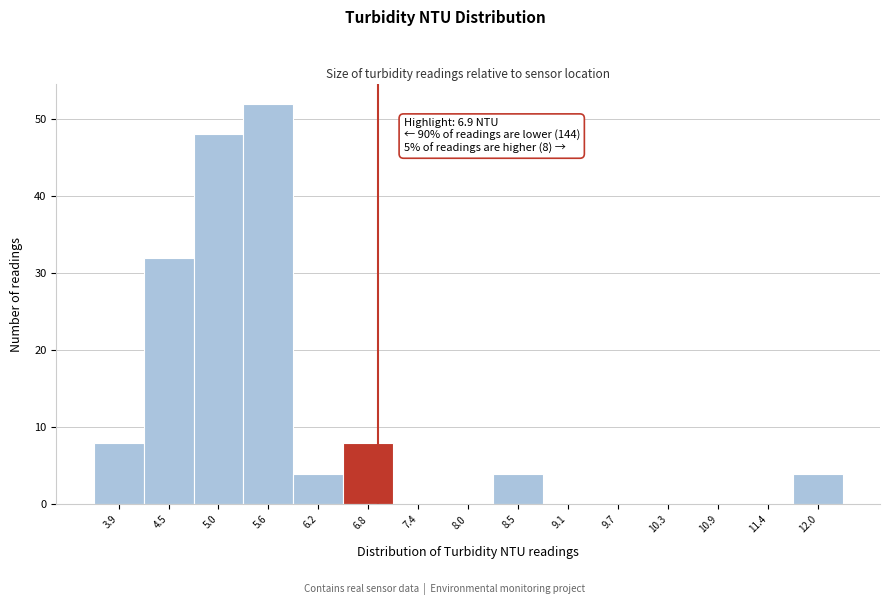

Over which range of the x-axis is the bar tallest?

5.34 to 5.92